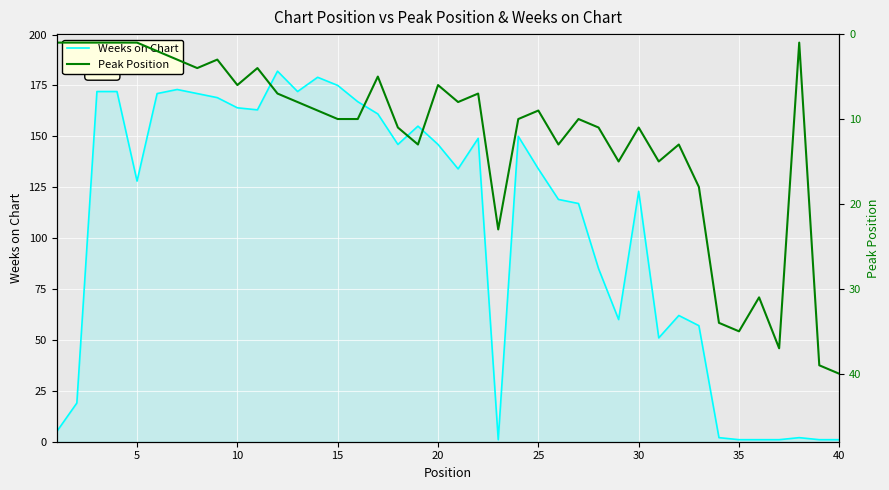

Which series ends up on top after the final intersection of Peak Position and Weeks on Chart?

Peak Position